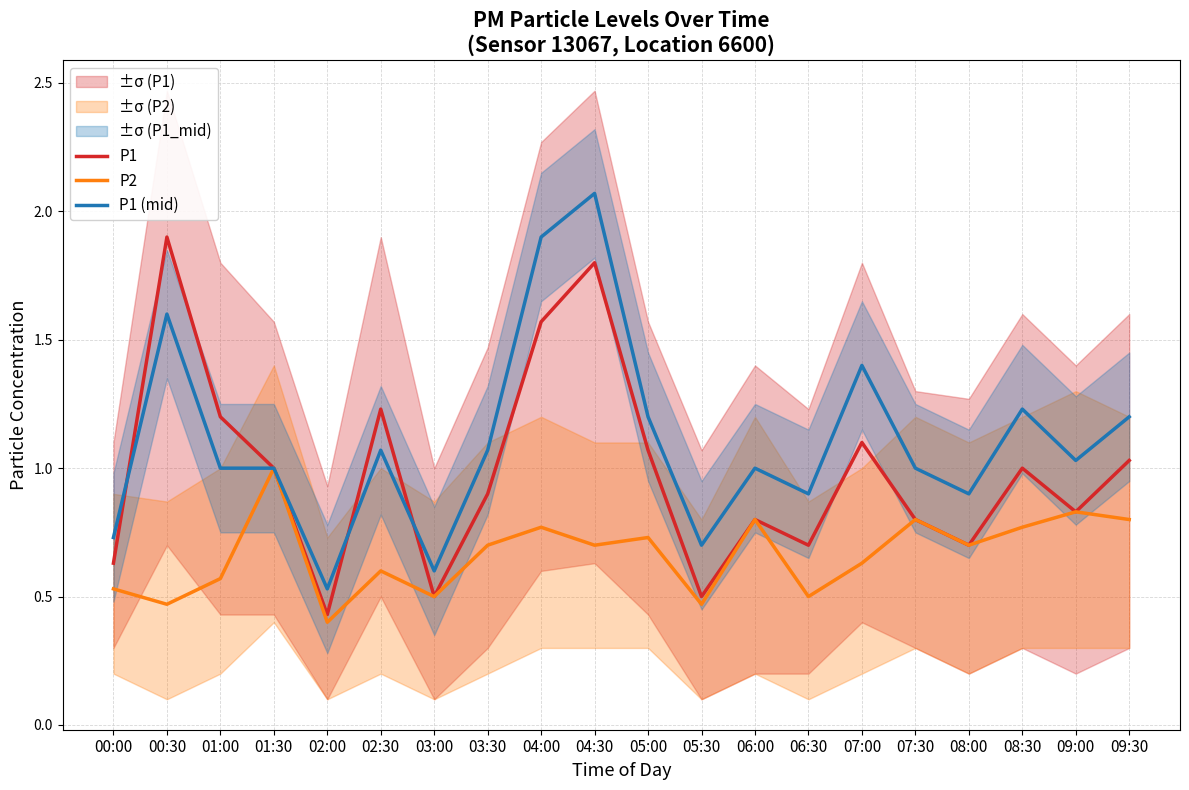

The P1 (mid) series shows 1.0 at 05:30. True or false?

False